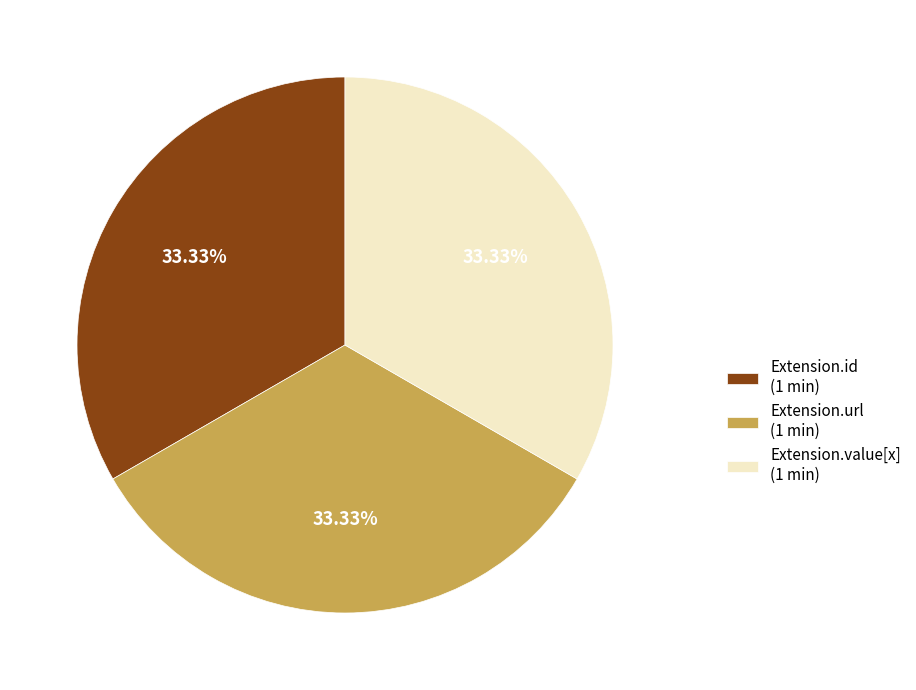

Is Extension.id (1 min) the majority of the pie?

No